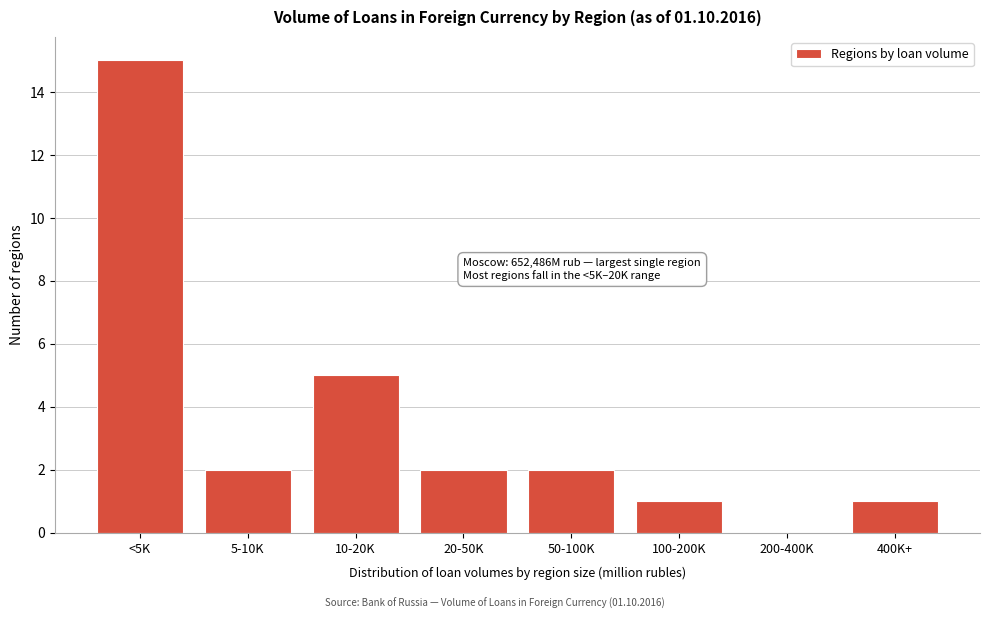

Reading right to left, transcribe all the data shown in this chart.

400K+=1	200-400K=0	100-200K=1	50-100K=2	20-50K=2	10-20K=5	5-10K=2	<5K=15